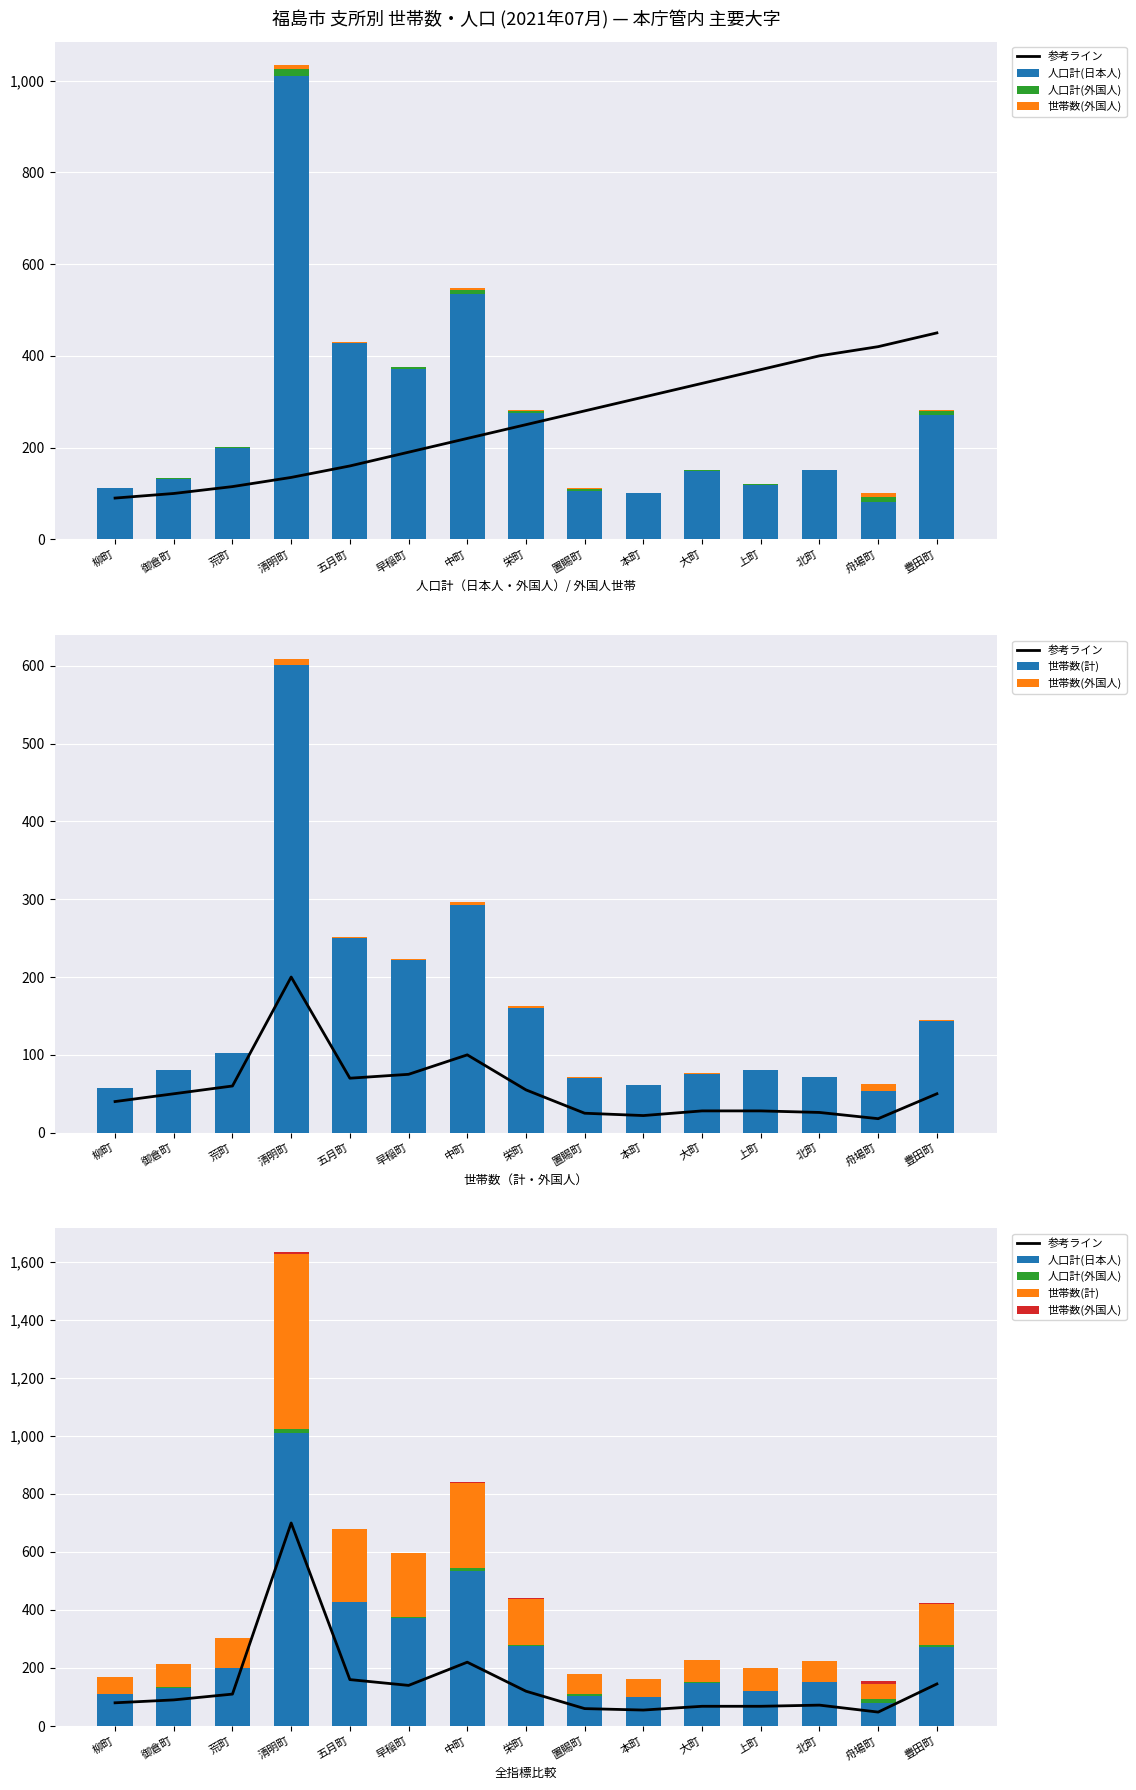

What is the value of the 人口計(外国人) bar at the 14th from the left?

11